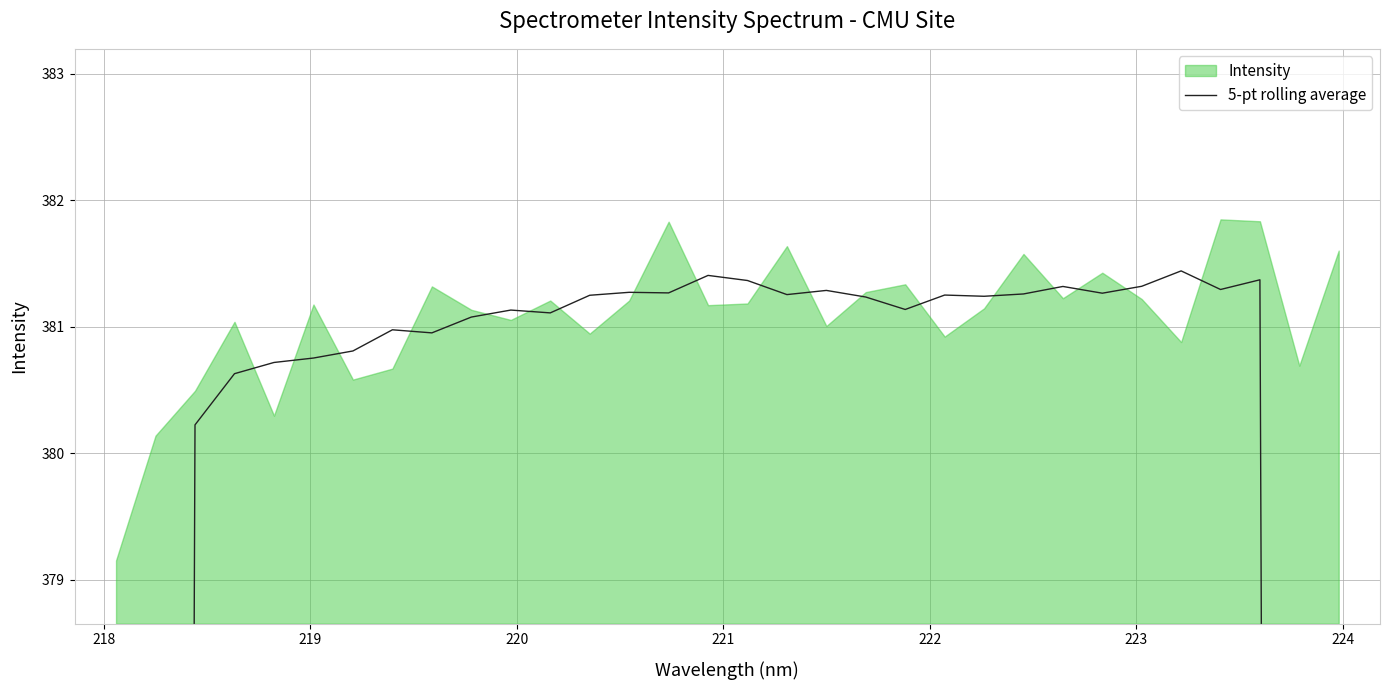

Does the chart display data point markers on the line(s)?

No